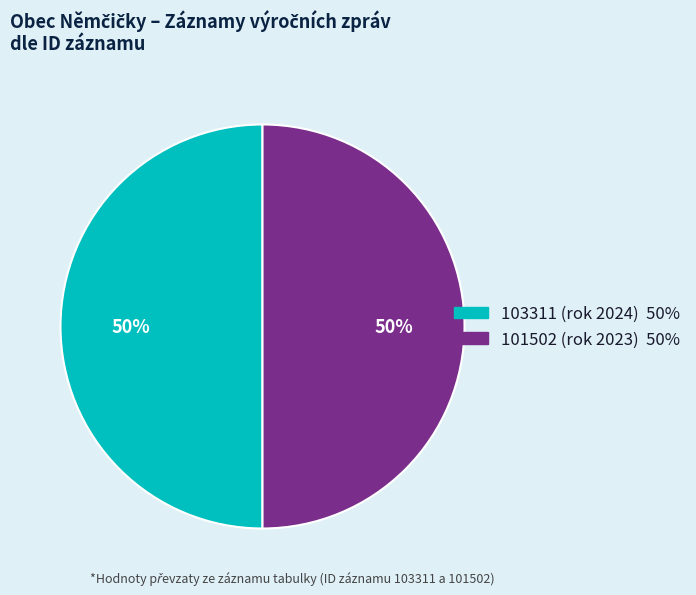

To the nearest percent, what is the average slice percentage?

50%